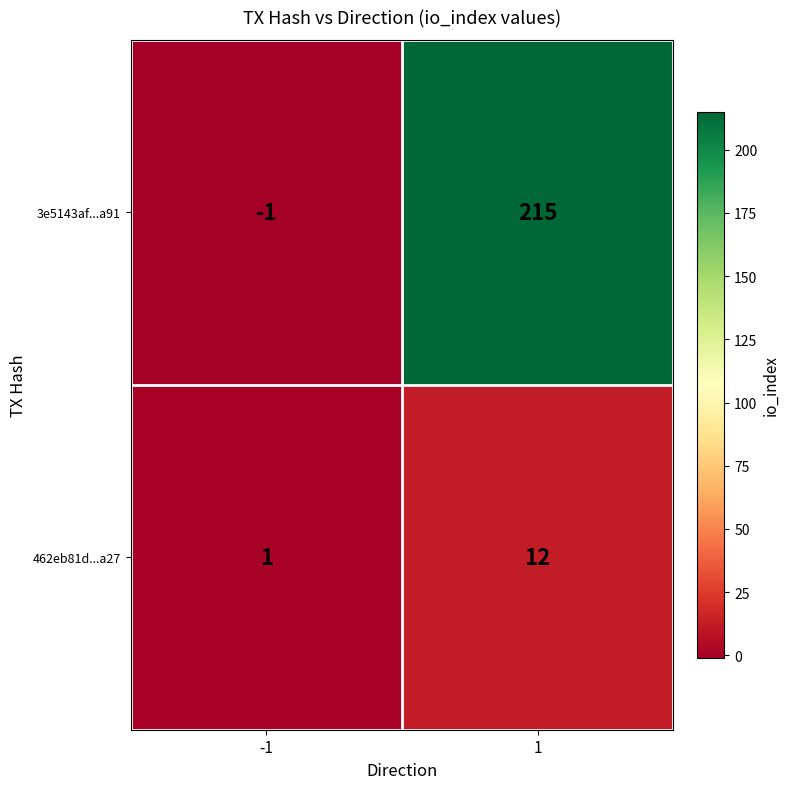

List the labels in order of 3e5143af...a91 value, largest first.

1, -1